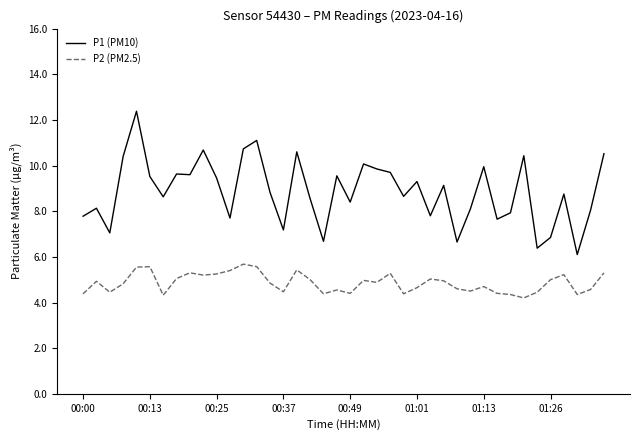

What is the difference between the maximum and minimum values in the P2 (PM2.5) series?

1.5